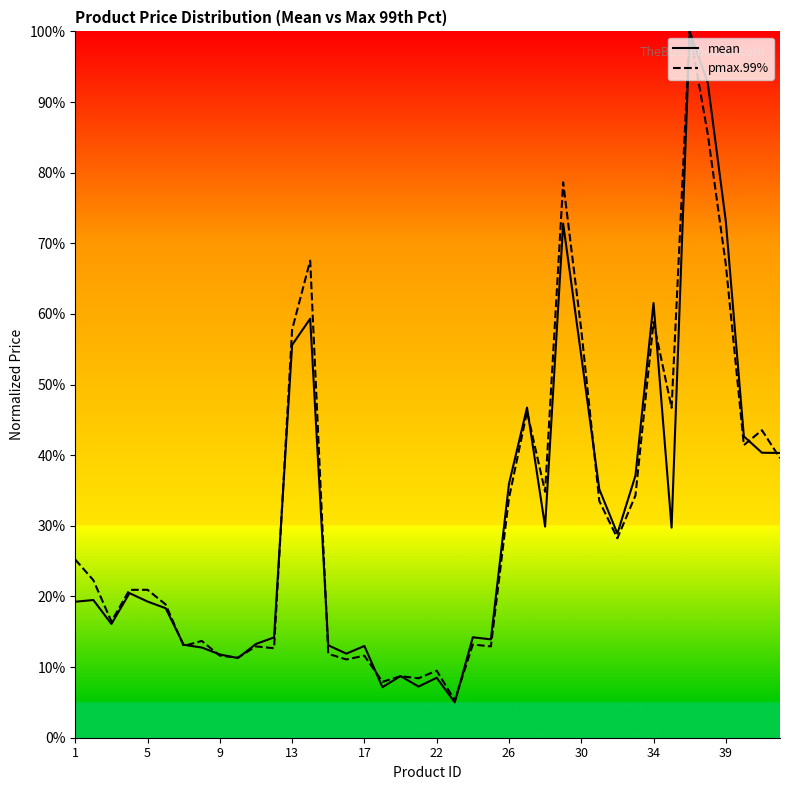

What is the difference between the maximum and second lowest values in the pmax.99% series?

0.9